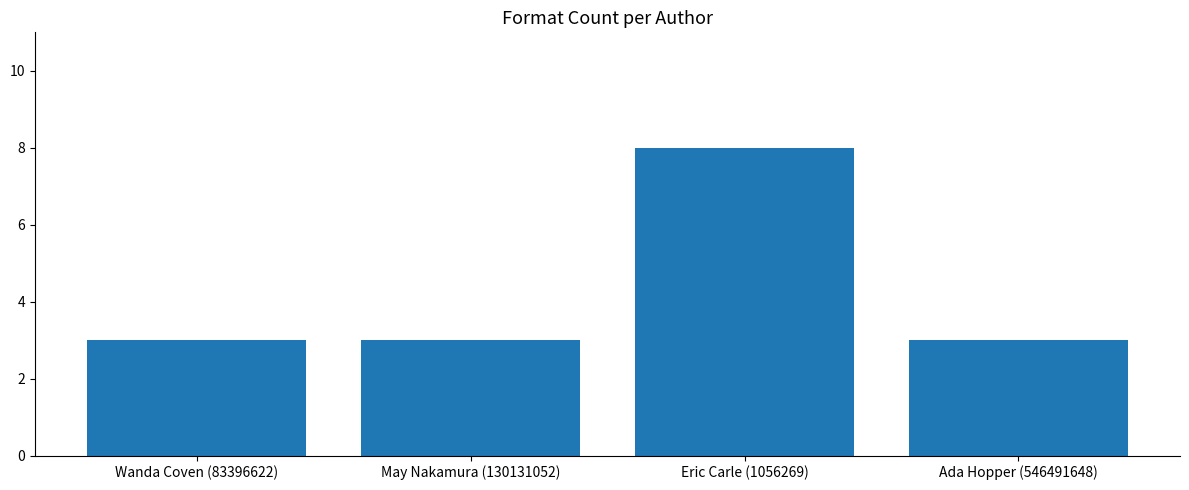

What is the sum of the values at Ada Hopper (546491648) and Wanda Coven (83396622)?

6